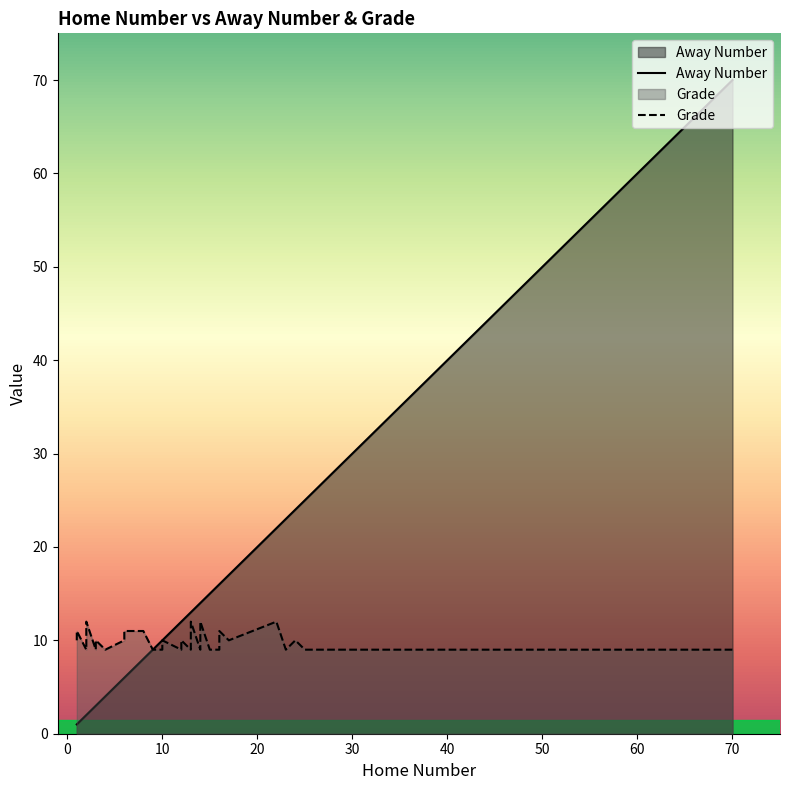

True or false: Away Number and Grade intersect in this chart.

False